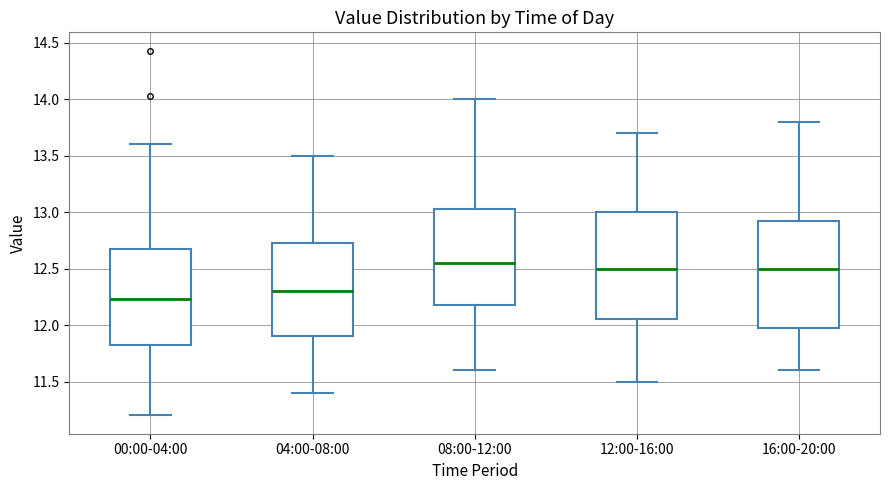

Where does the median line of the box for 12:00-16:00 sit on the y-axis? The values are not printed on the chart, so give them approximately, as read against the axis.

12.50